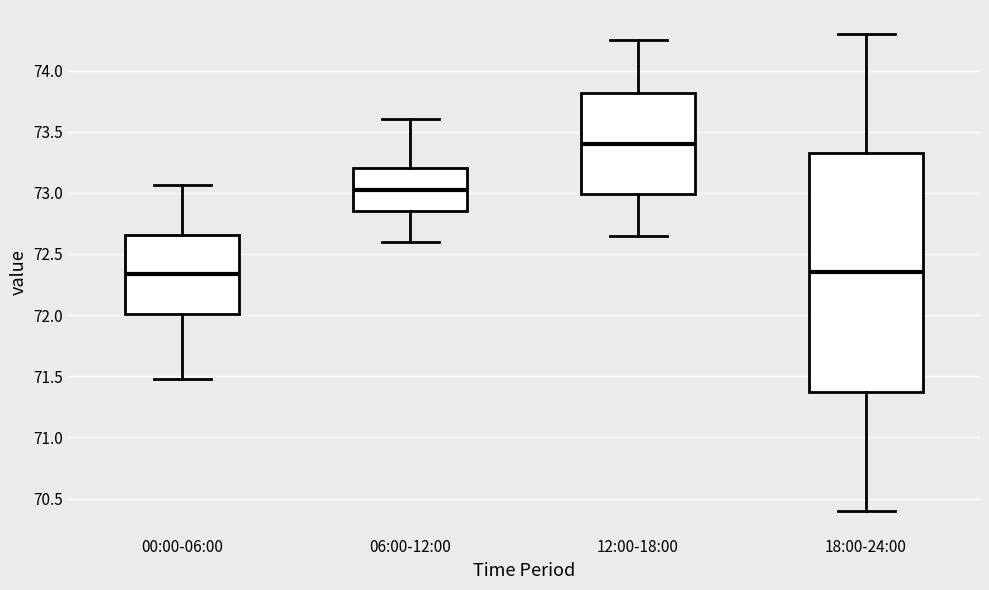

Comparing the boxes themselves (not the whiskers), which one is the tallest?

18:00-24:00